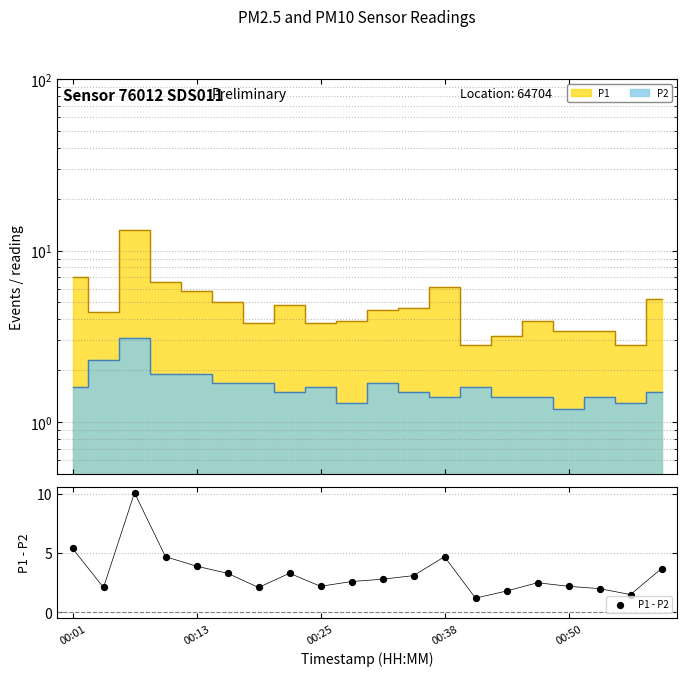

Between 12 and 18, which is larger?

12